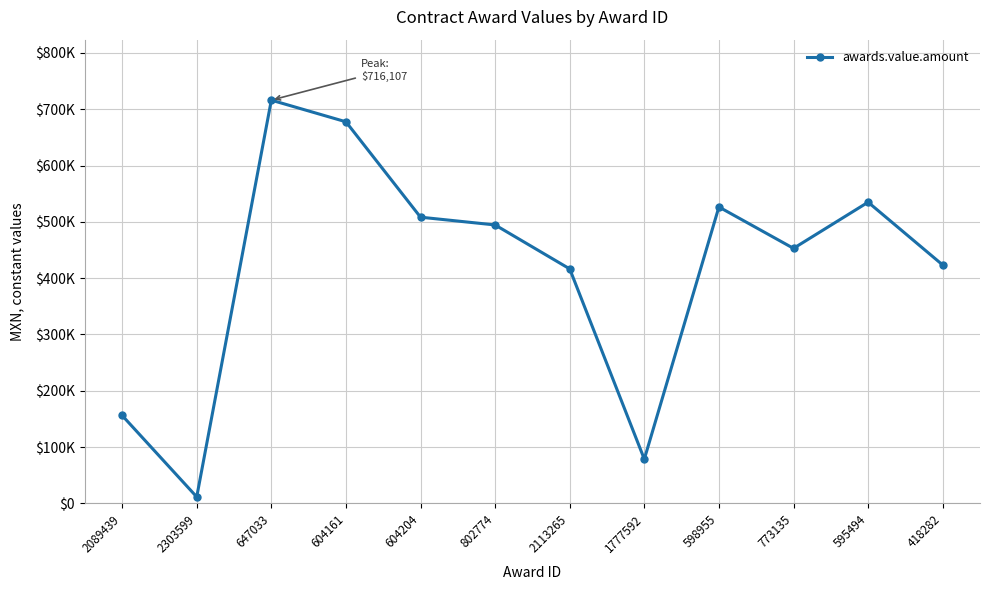

Reading right to left, what are all the values shown in this chart?

423370.1	534885.3	452874.9	526394.6	78517.3	416406.0	494457.8	508250.6	677661.1	716106.9	11473.0	156100.0